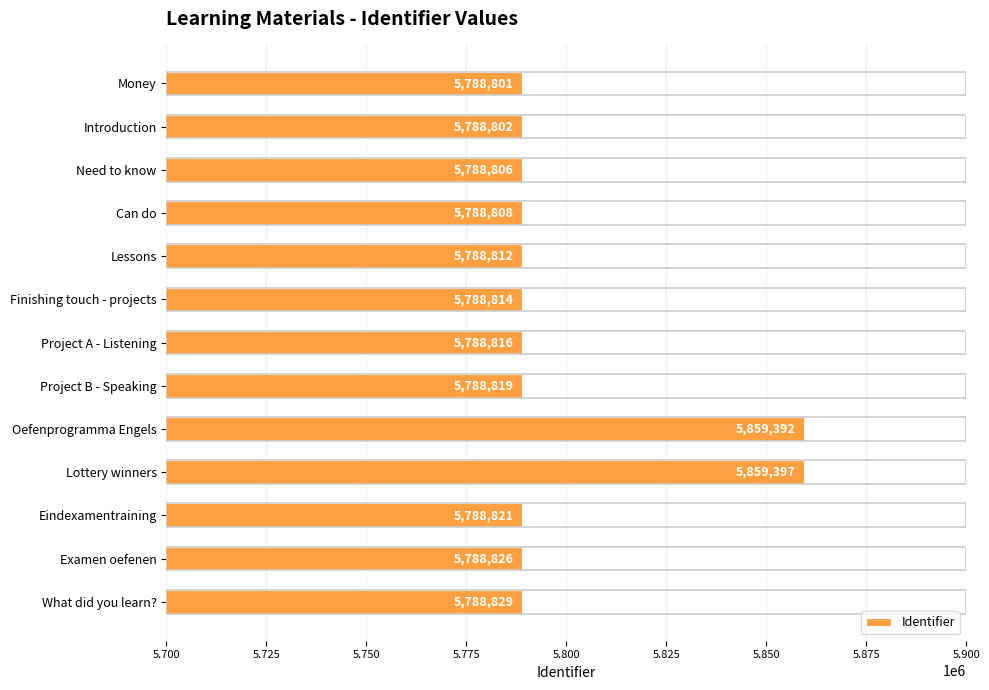

Is it true that the value at Money is 2156025?

False